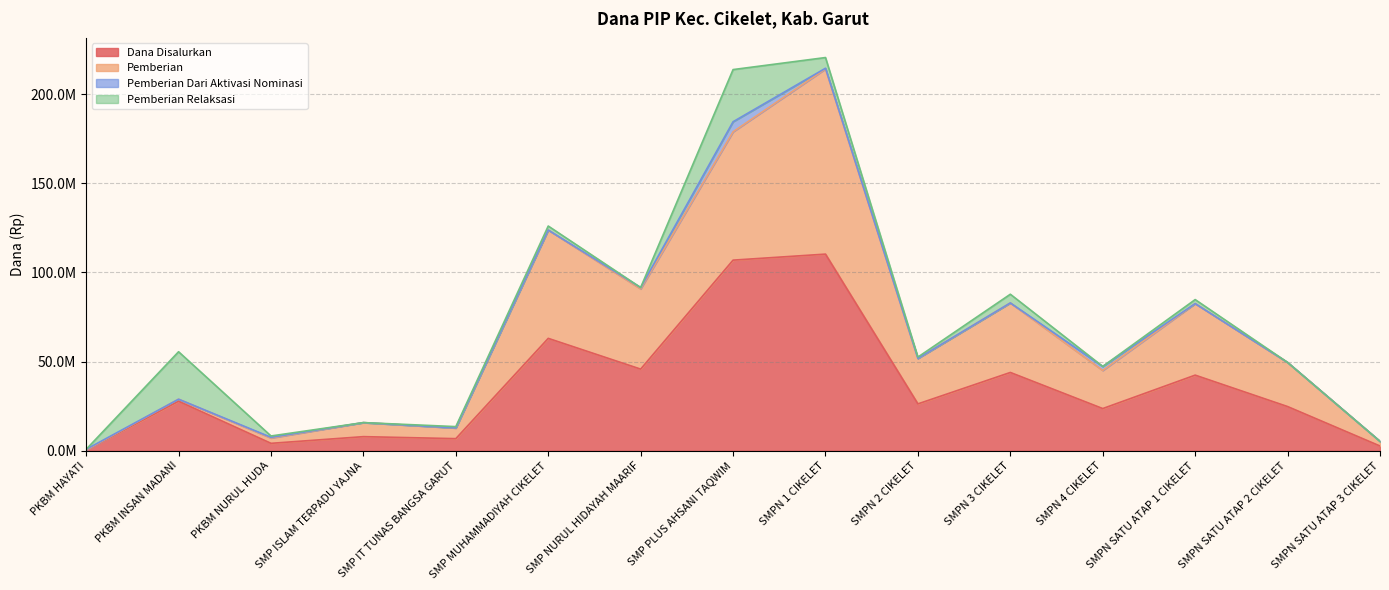

Which category has the lowest value in the Dana Disalurkan series?

PKBM HAYATI